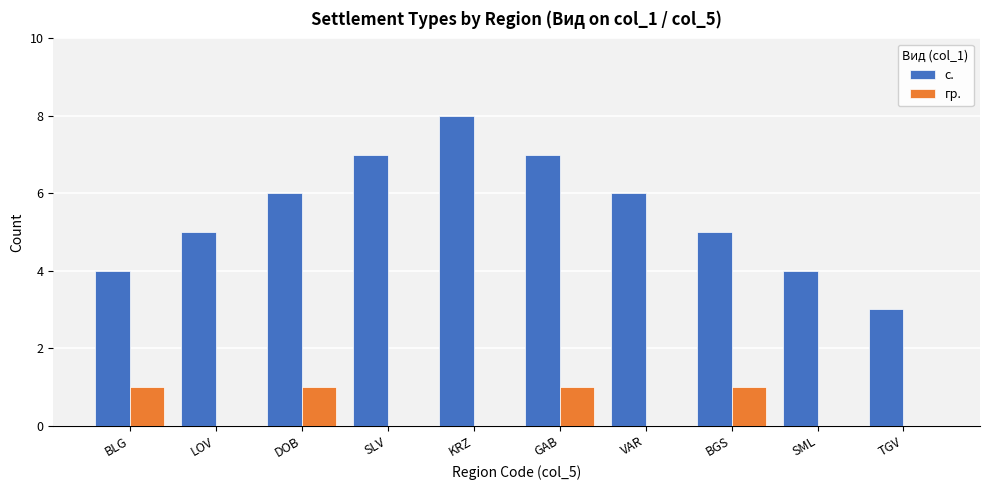

The value of с. at DOB is 6. True or false?

True